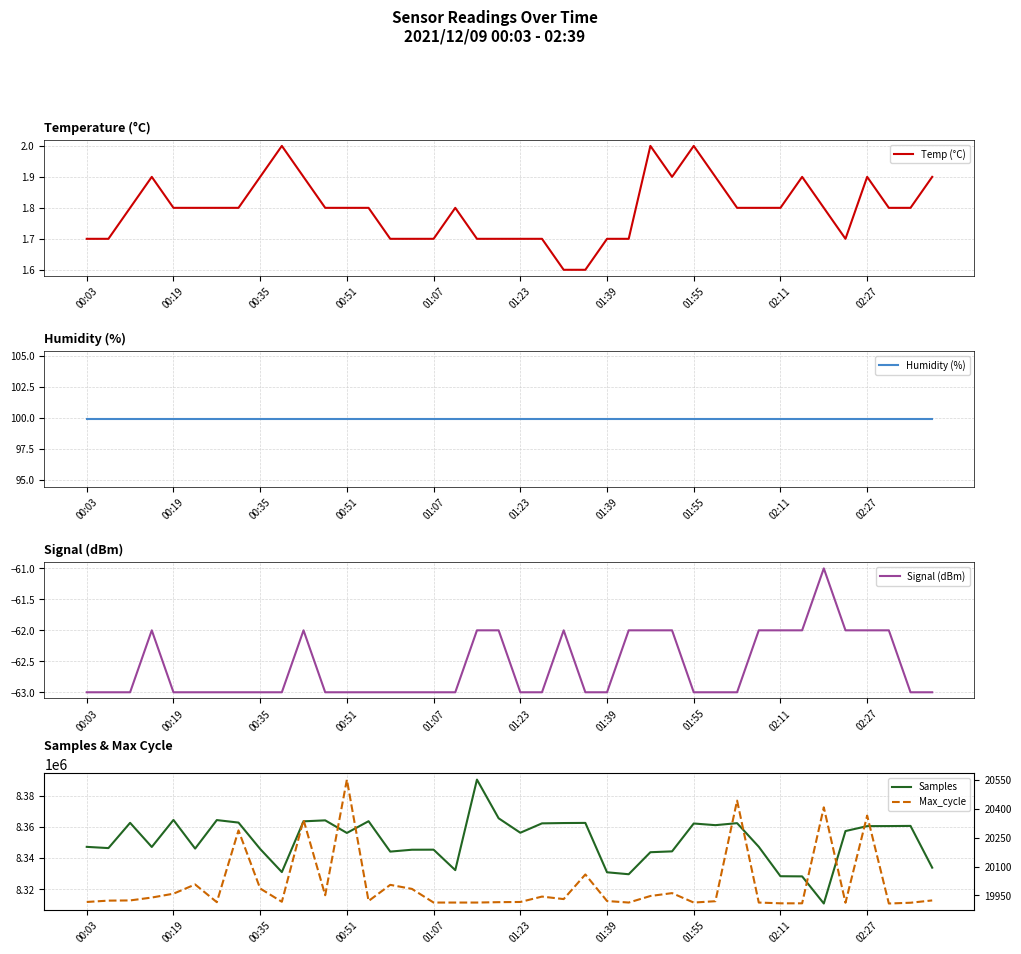

What is the value of the Humidity (%) point at the 37th from the left?

99.9